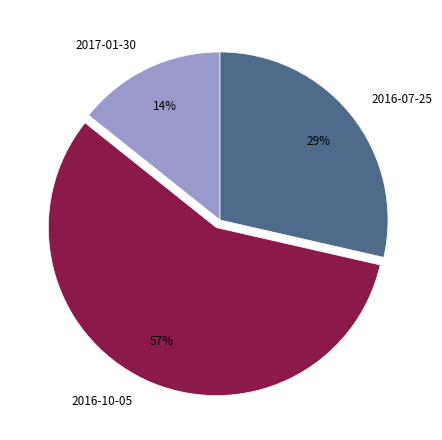

Does any single category account for the majority?

Yes